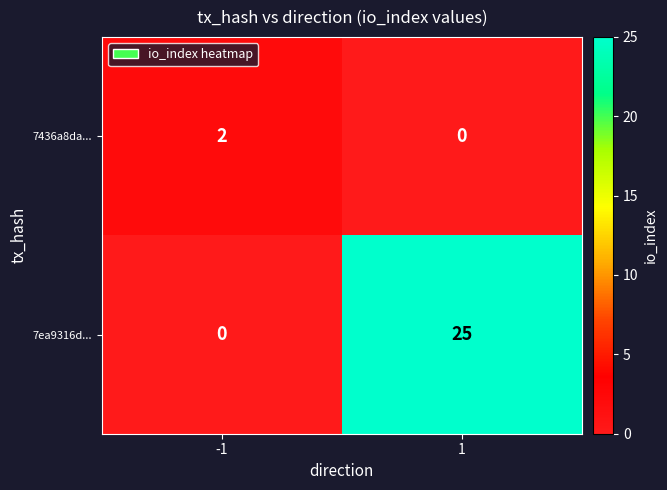

What is the sum of all 7ea9316d... values?

25